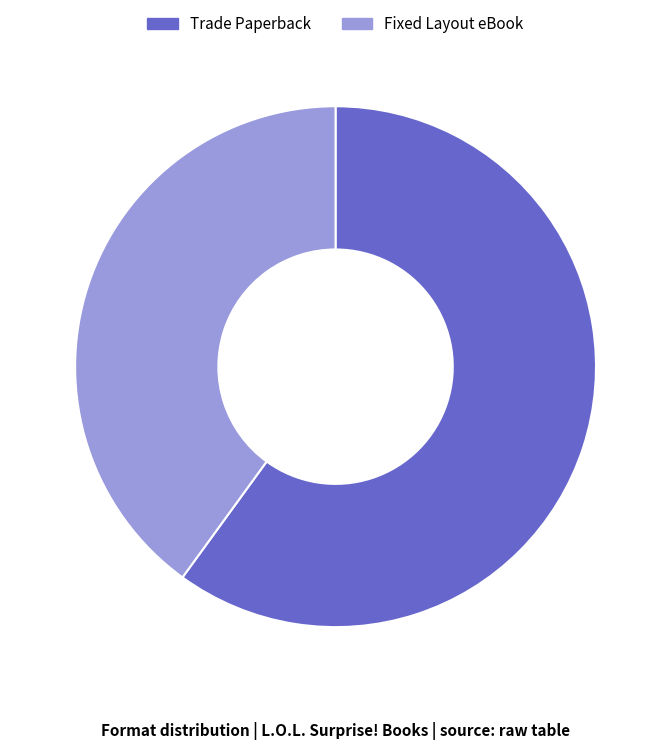

How many slices are in this pie chart?

2